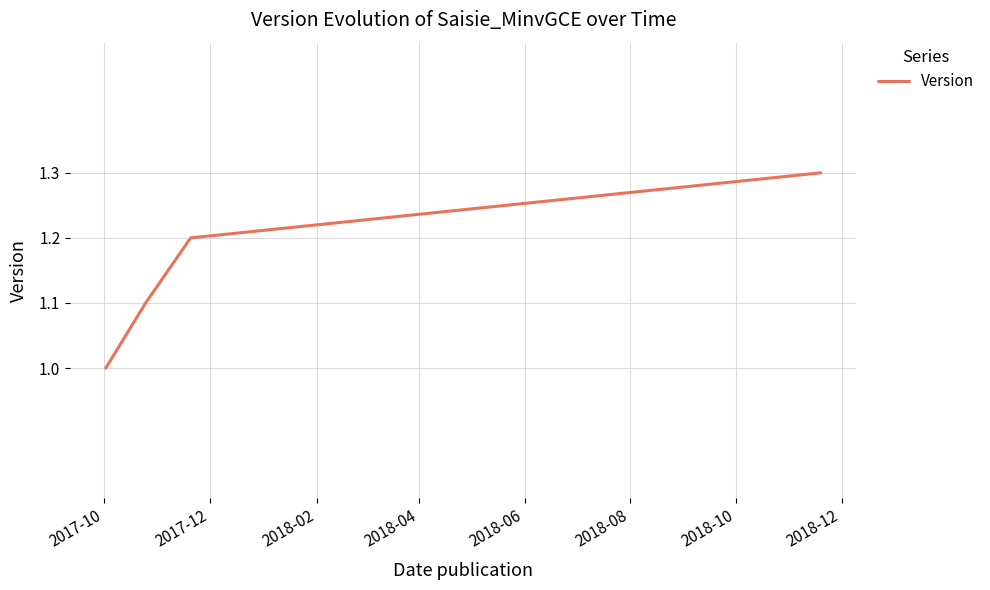

True or false: there are more than 2 points higher than both neighbors.

False